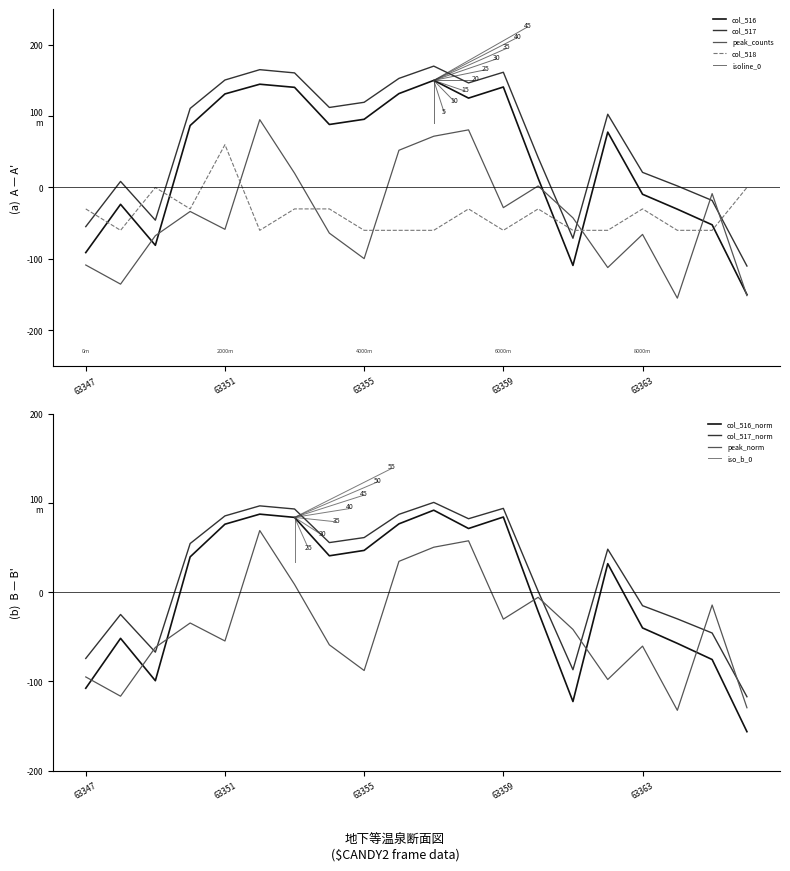

List the labels in order of col_517 value, largest first.

63357, 63352, 63359, 63353, 63356, 63351, 63358, 63355, 63354, 63350, 63362, 63360, 63363, 63348, 63364, 63365, 63349, 63347, 63361, 63366